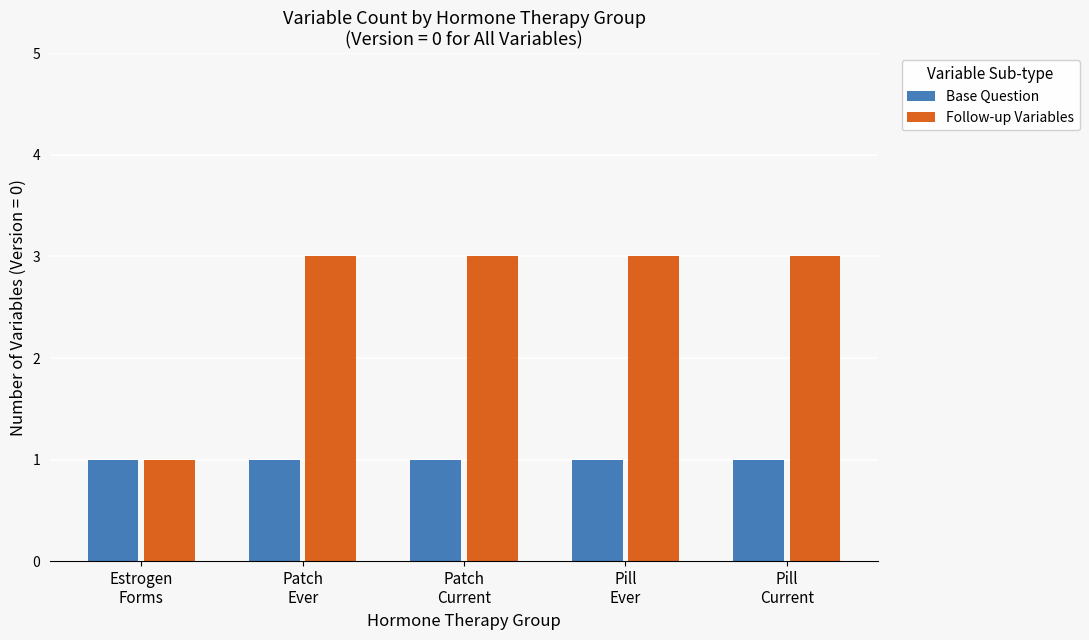

What is the difference between the maximum and minimum values in the Follow-up Variables series?

2